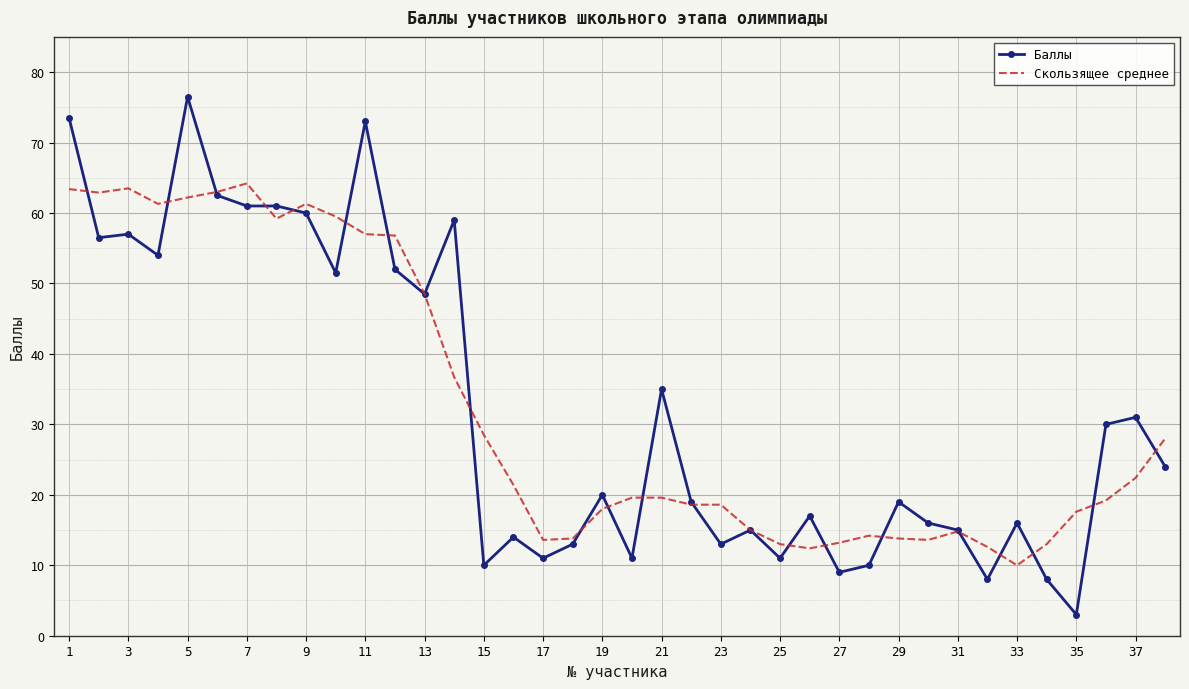

Rank the series by their maximum value, from highest to lowest.

Баллы, Скользящее среднее